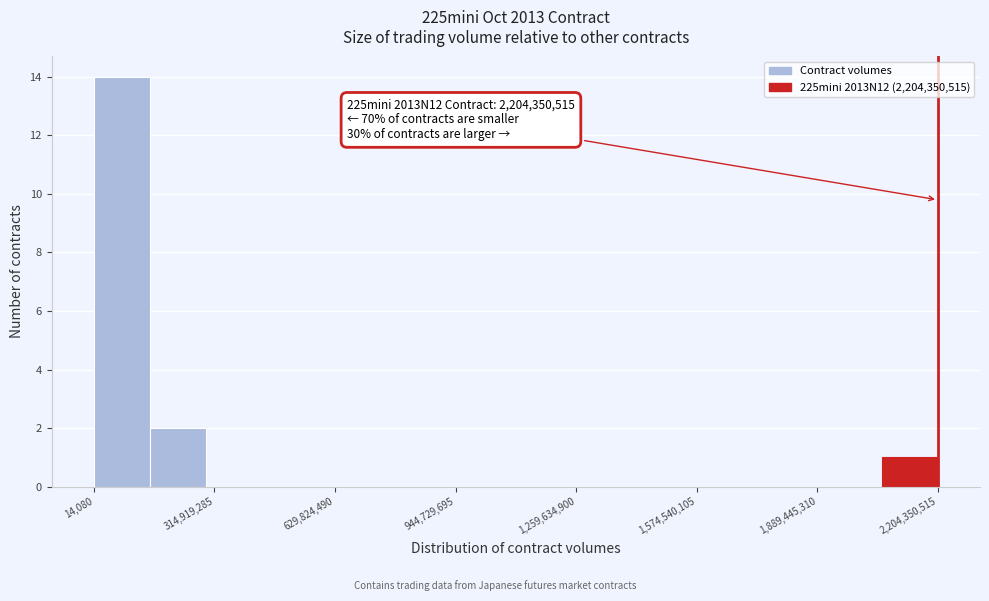

Around what value on the x-axis is the tallest bar? Give the approximate position of its centre, as read against the axis.

50000000